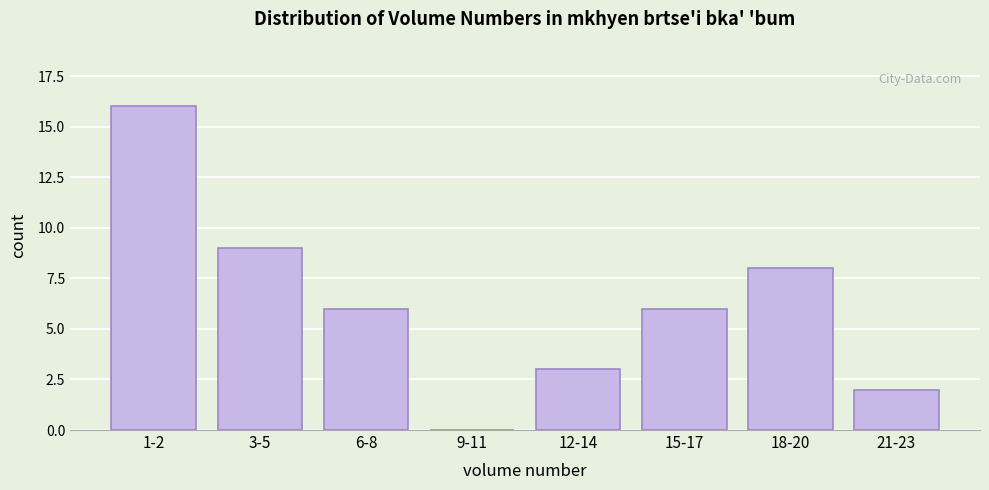

Reading left to right, what are all the values shown in this chart?

1-2=16	3-5=9	6-8=6	9-11=0	12-14=3	15-17=6	18-20=8	21-23=2